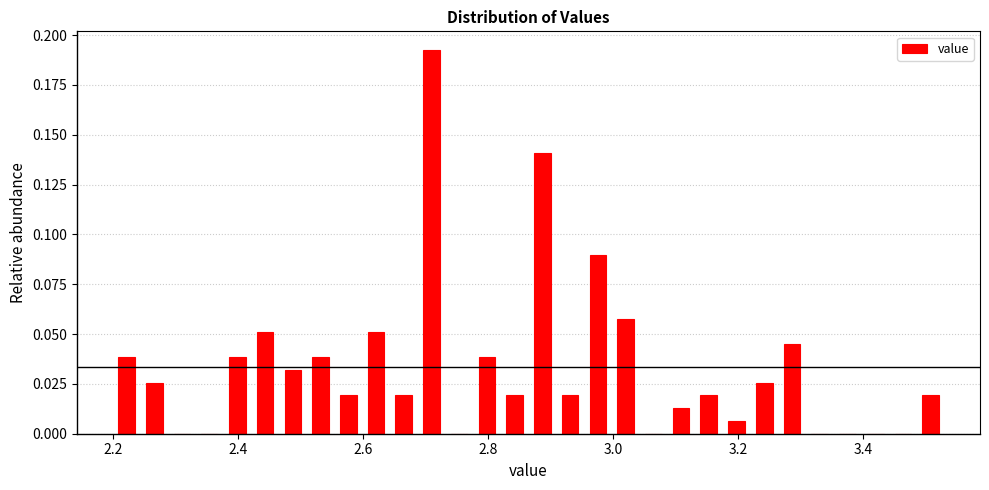

Read against the x-axis, roughly where is the centre of the tallest bar?

2.70